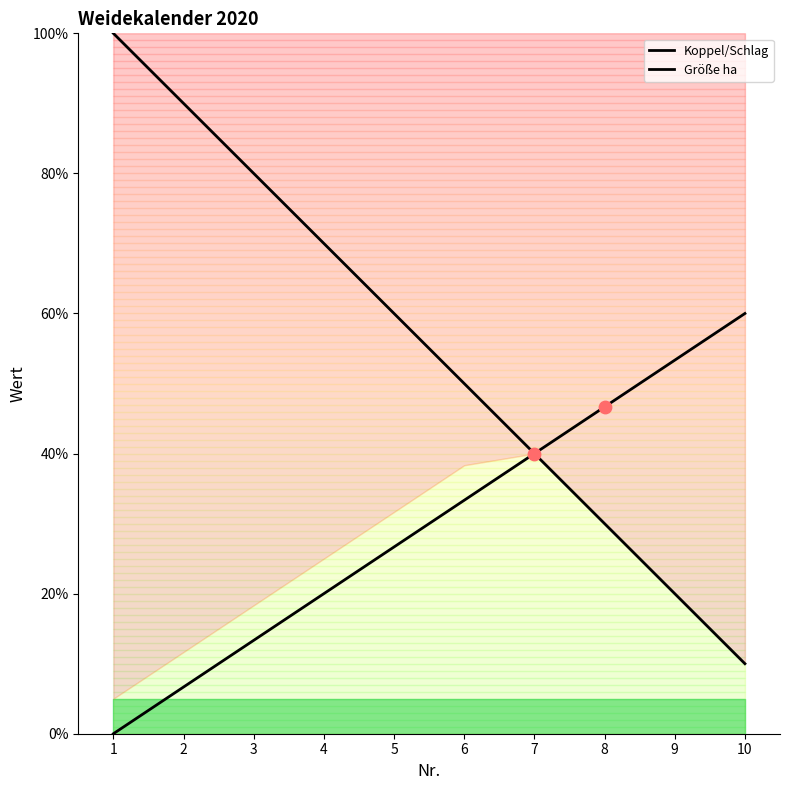

What are all the series names shown in the legend?

Koppel/Schlag, Größe ha